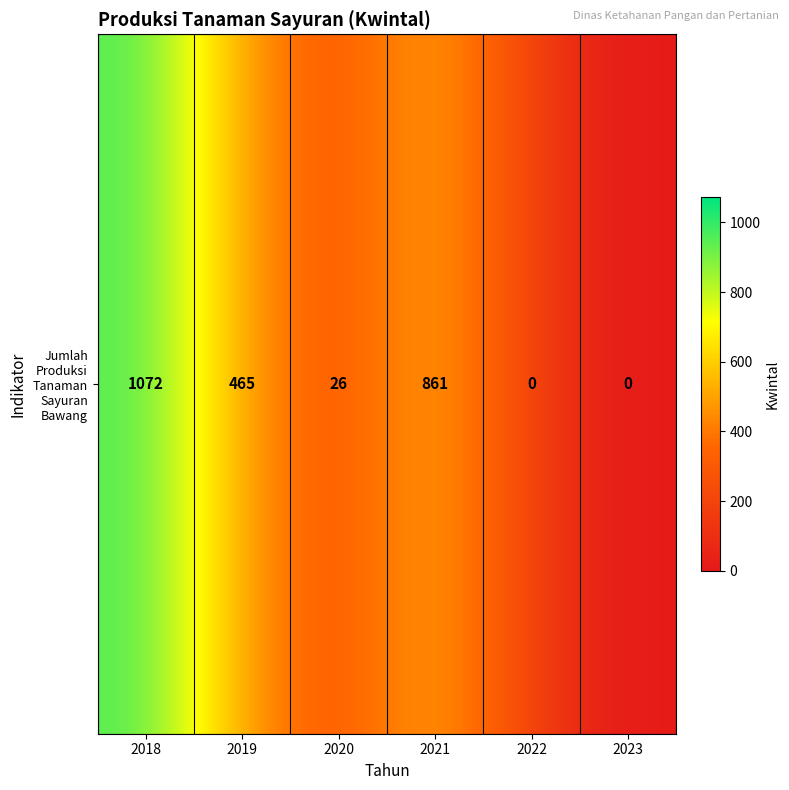

Which label corresponds to the smallest value in the chart?

2022